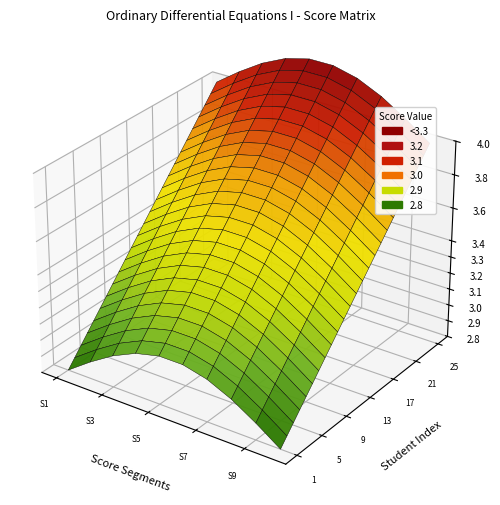

At 3, list the series in order from largest to smallest.

1, 2, 3, 4, 5, 6, 7, 8, 9, 10, 11, 12, 13, 14, 15, 16, 17, 18, 19, 20, 21, 22, 23, 24, 25